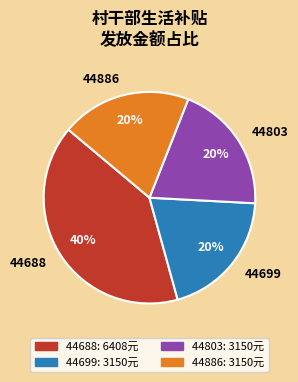

What is the largest slice in the pie chart?

44688